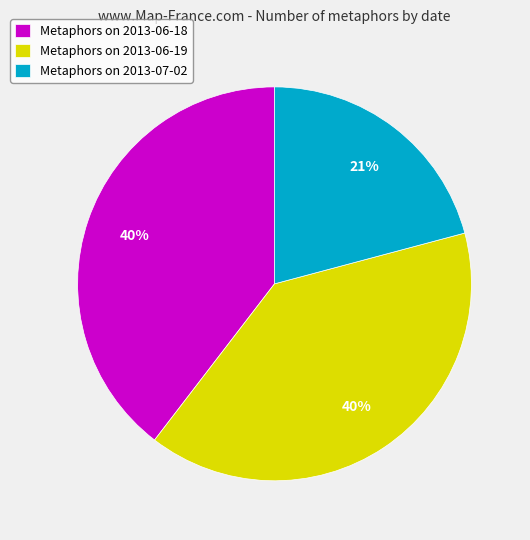

Which slice is the smallest?

Metaphors on 2013-07-02